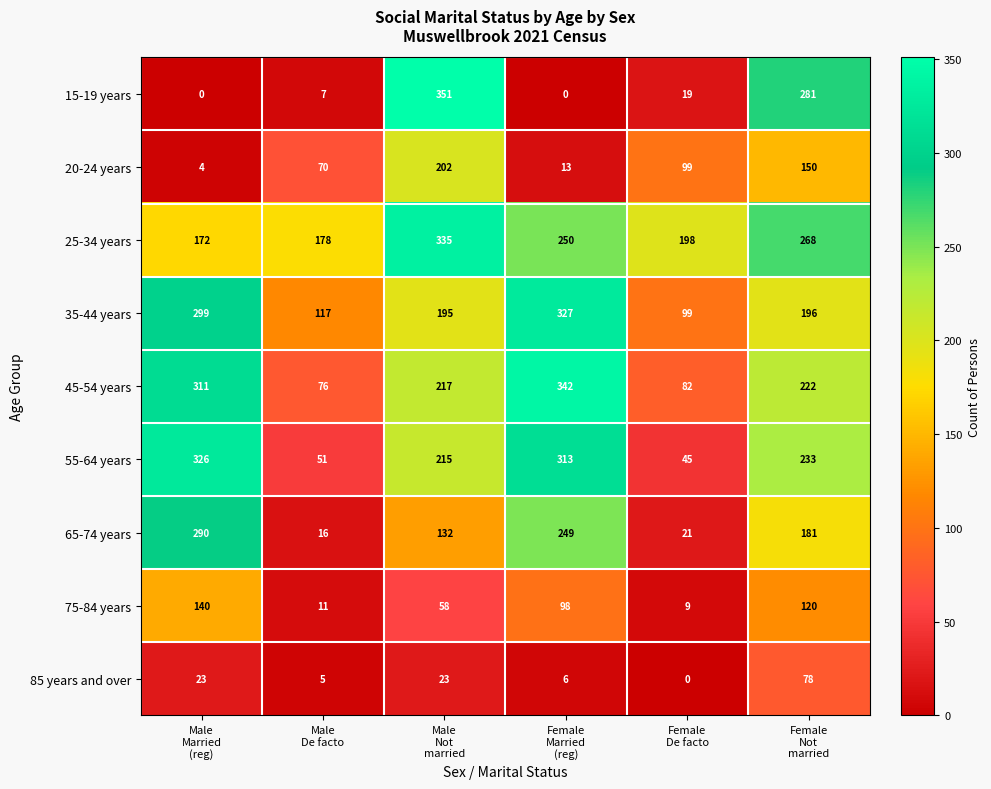

What is the difference between the maximum and minimum values in the 75-84 years series?

131